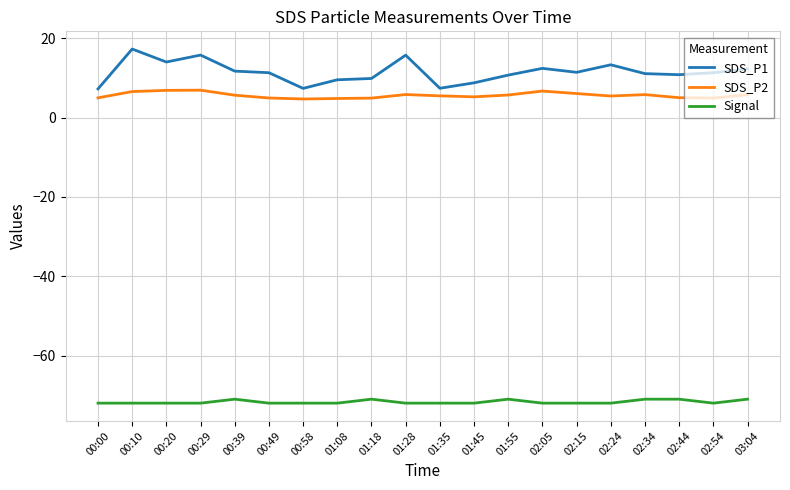

True or false: Signal and SDS_P2 cross at least once.

False